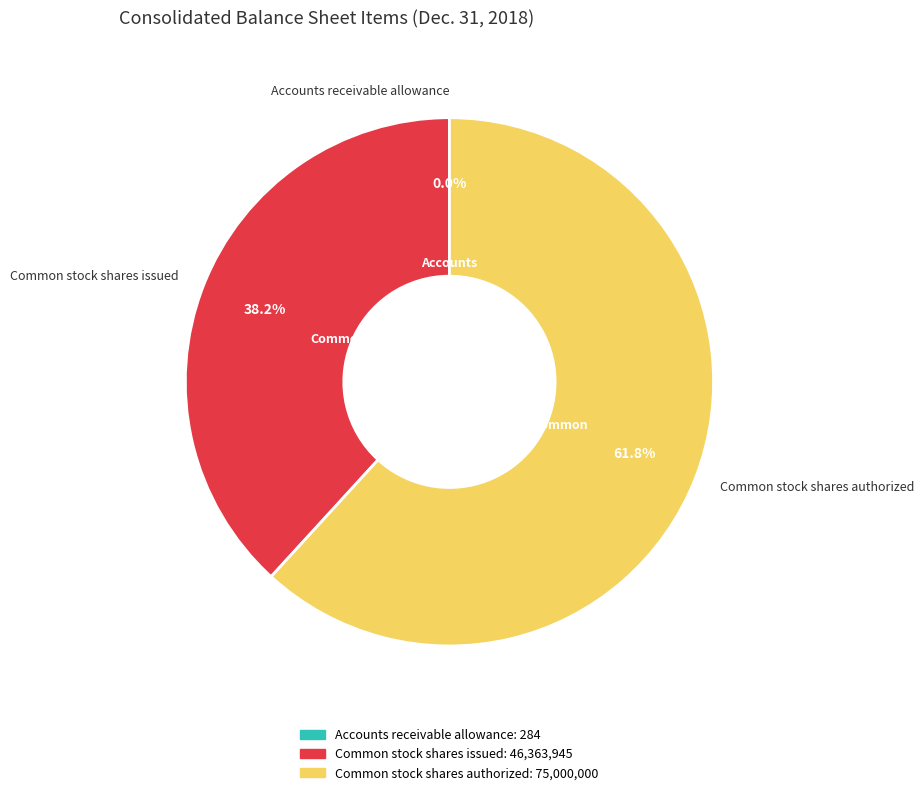

Which slice is the largest?

Common stock shares authorized